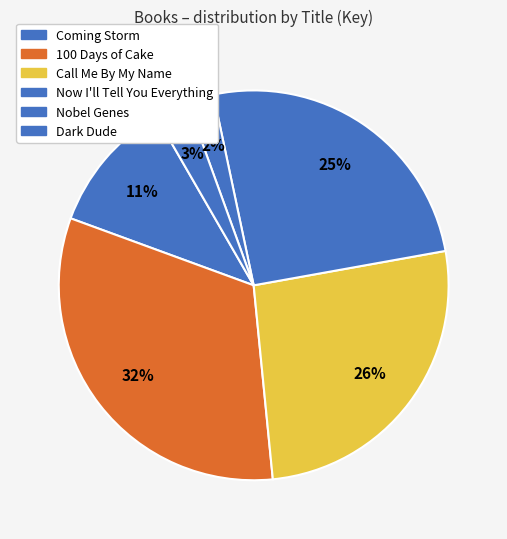

To the nearest percent, what portion does 100 Days of Cake represent?

32%